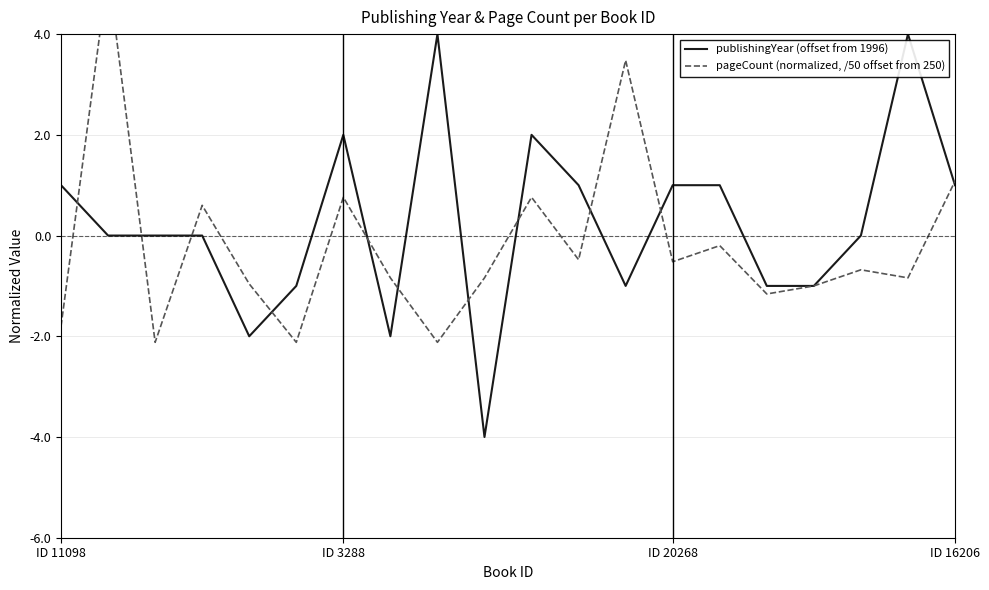

What is the sum of the pageCount (normalized, /50 offset from 250) values at 13 and 11?

-1.0